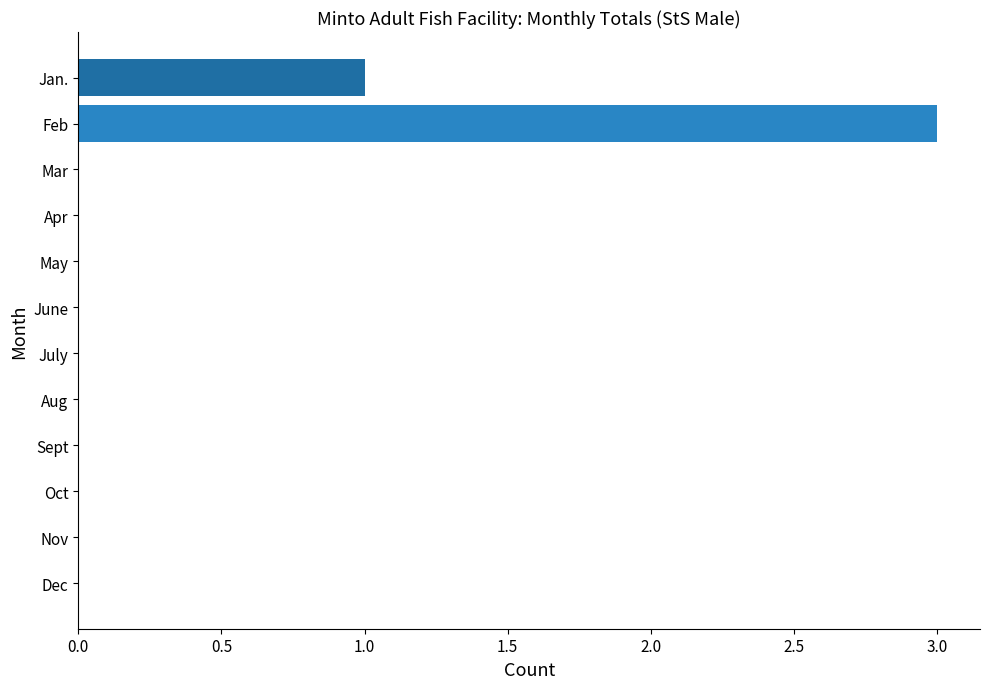

How many data points does each series have?

12